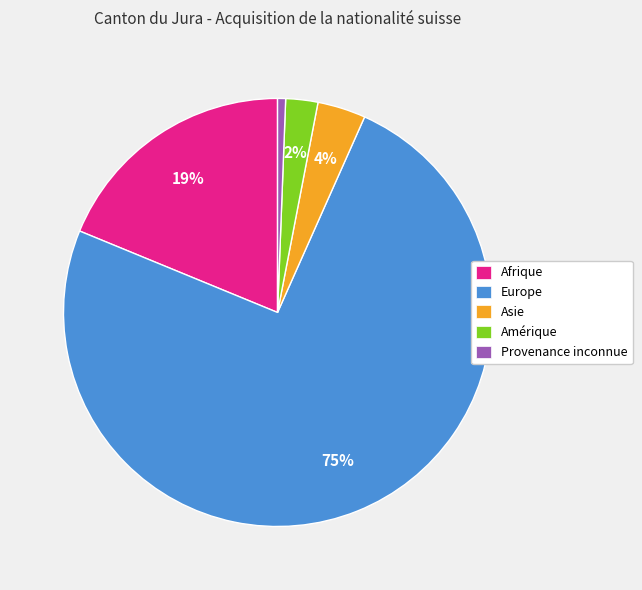

Is there any slice that represents more than half of the pie?

Yes